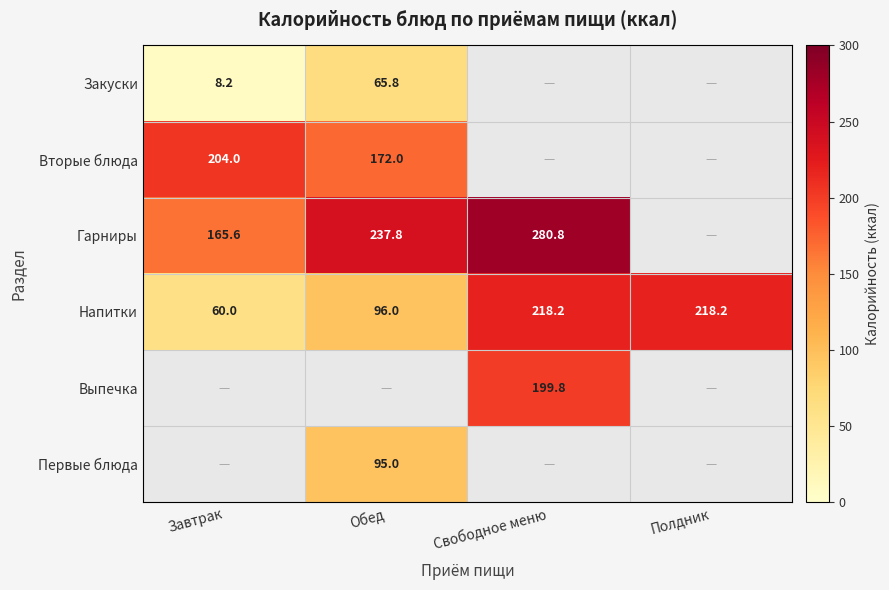

Between Завтрак and Свободное меню, which is larger?

Свободное меню